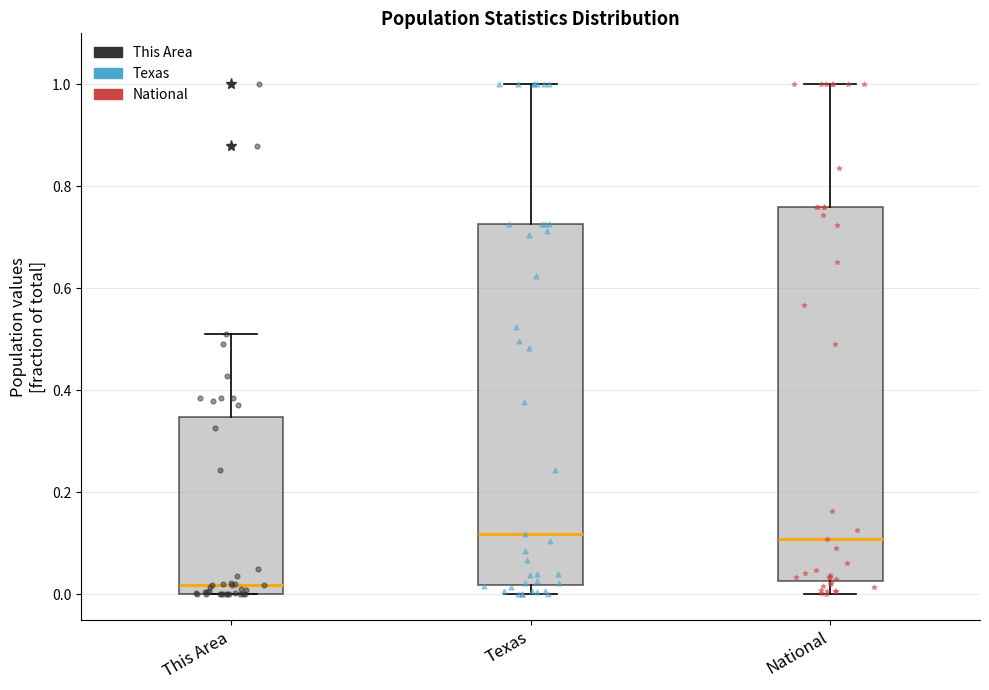

Which box has the lowest median line?

This Area